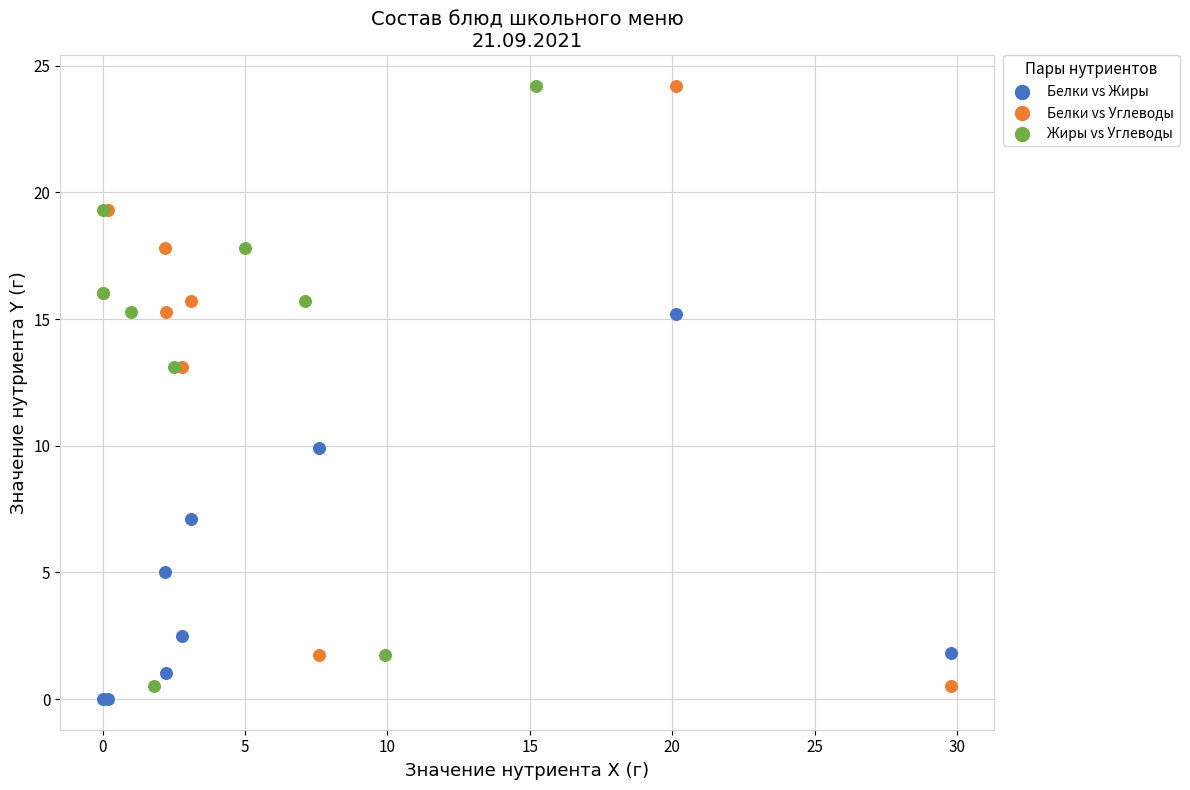

Which series reaches the minimum Y coordinate?

Белки vs Жиры